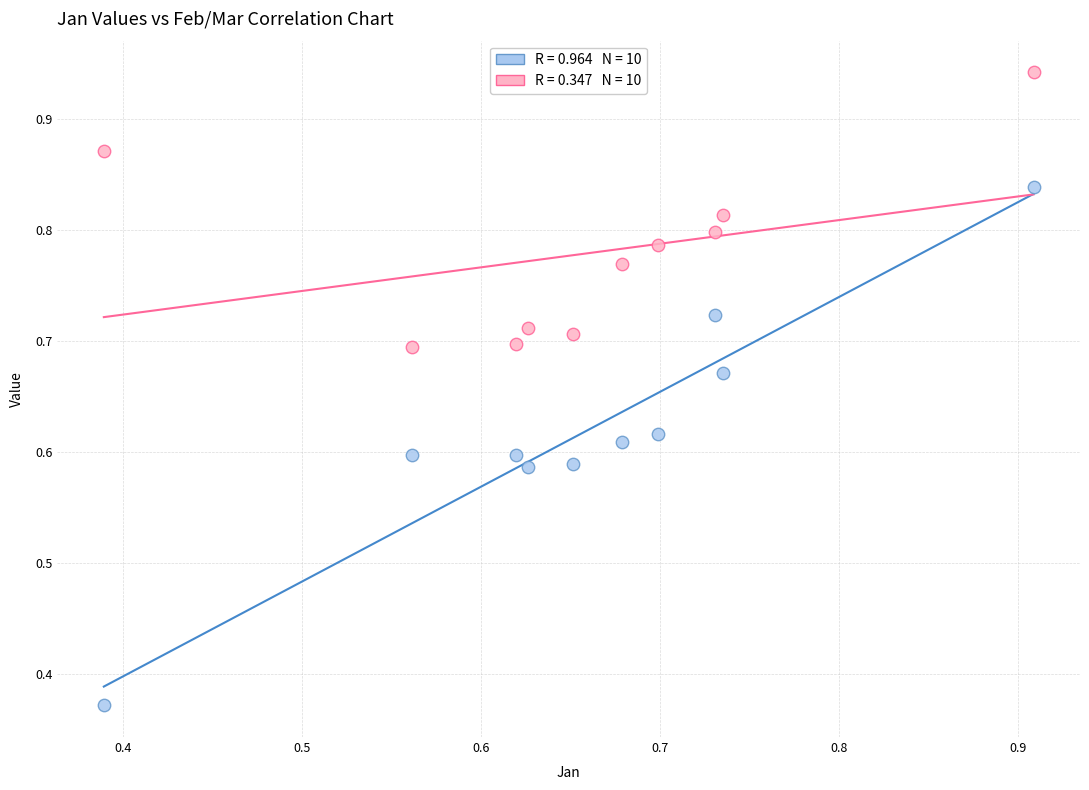

Across all data points, what is the range of X values (max minus min)?

0.5